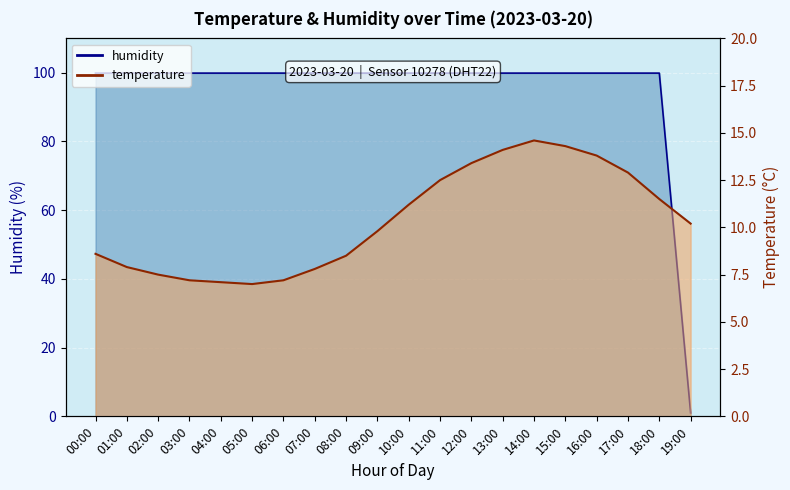

Read the temperature value at 18:00.

11.5